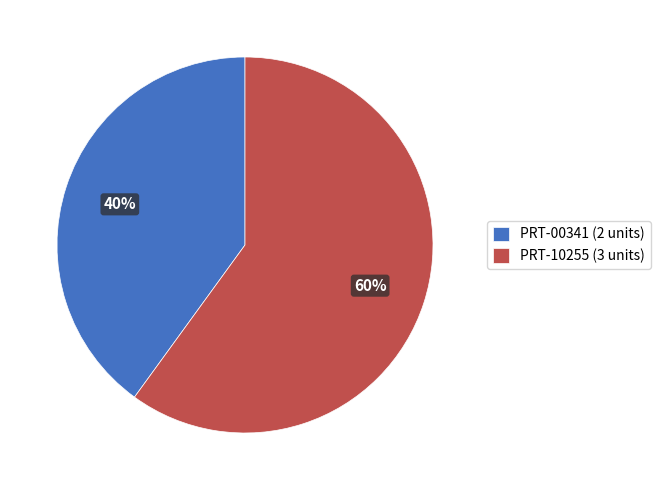

Rank the categories by value from lowest to highest.

PRT-00341, PRT-10255